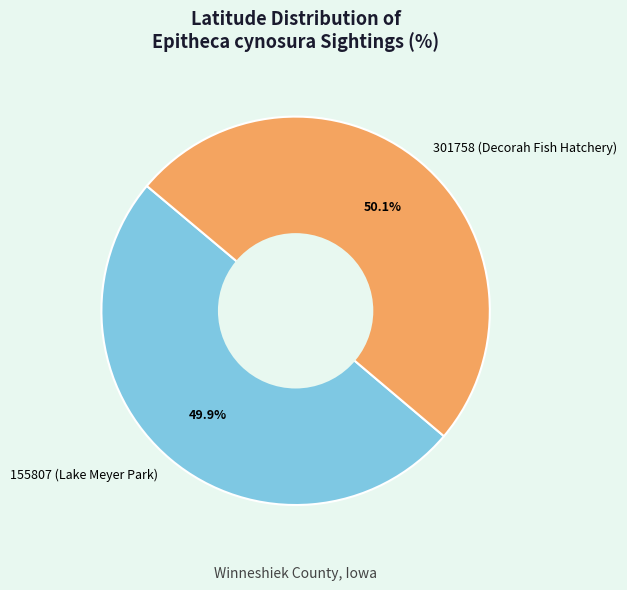

Does any single category account for the majority?

Yes